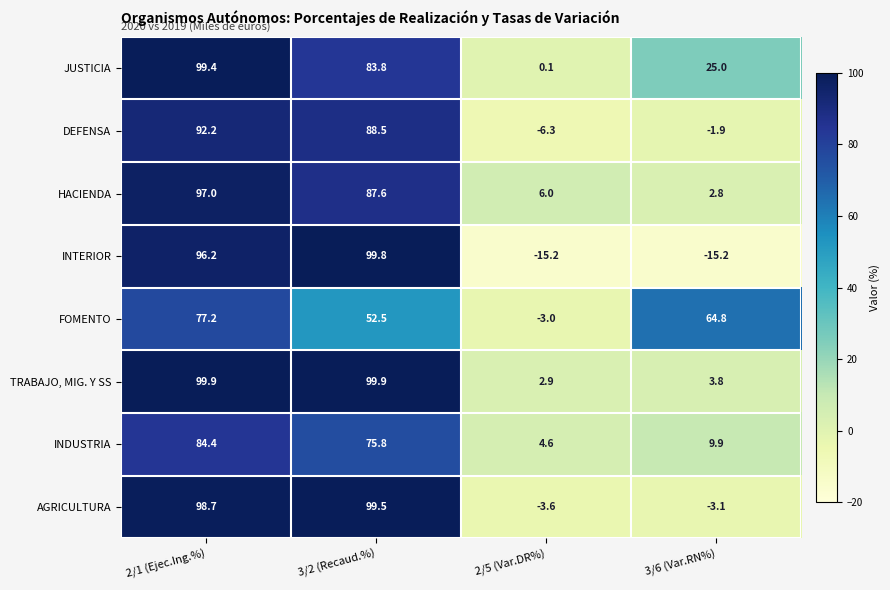

What is the smallest value displayed?

-15.2